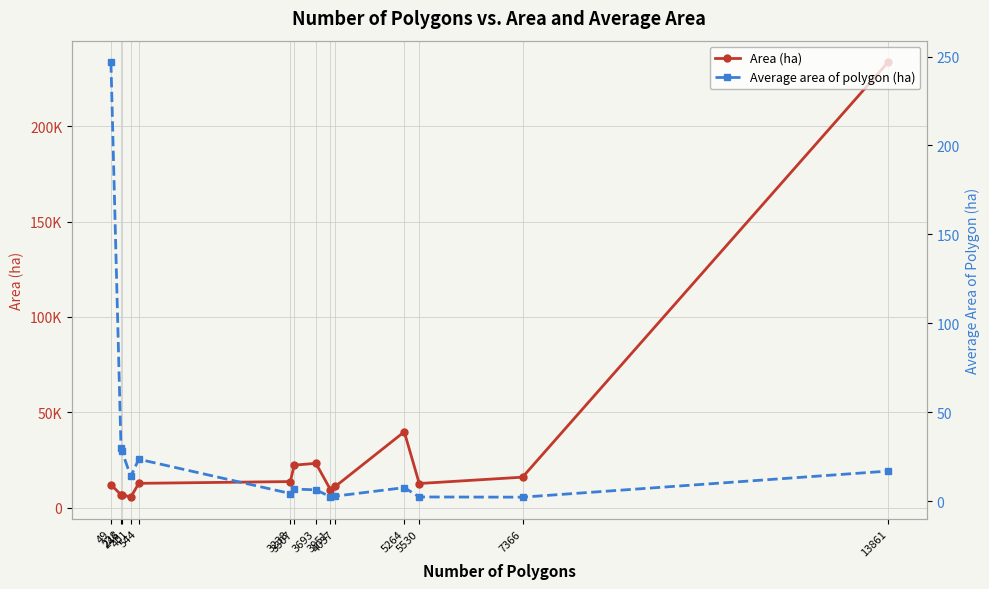

List the series in order of their overall mean, highest first.

Area (ha), Average area of polygon (ha)